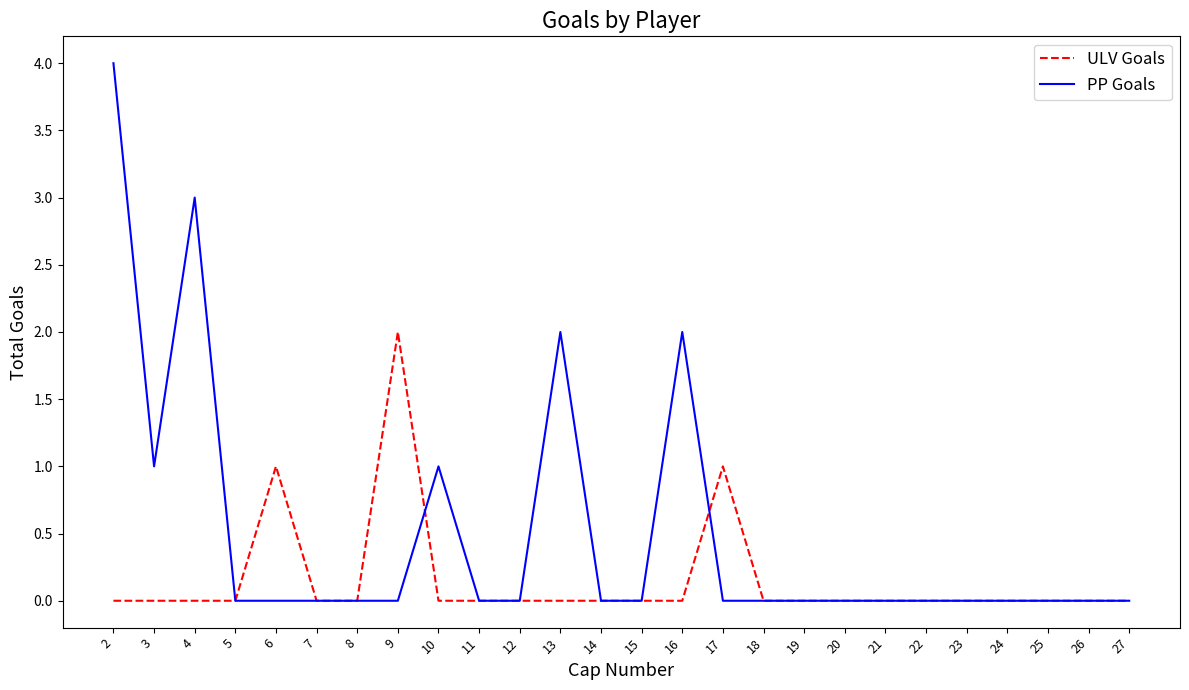

True or false: ULV Goals has more than 1 points higher than both neighbors.

True